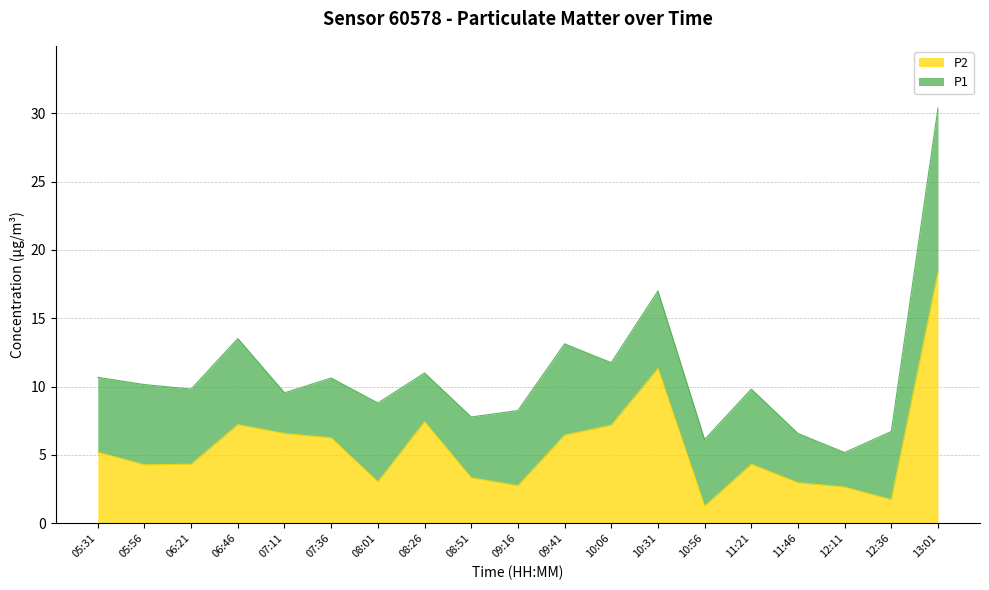

True or false: P2 and P1 intersect in this chart.

False